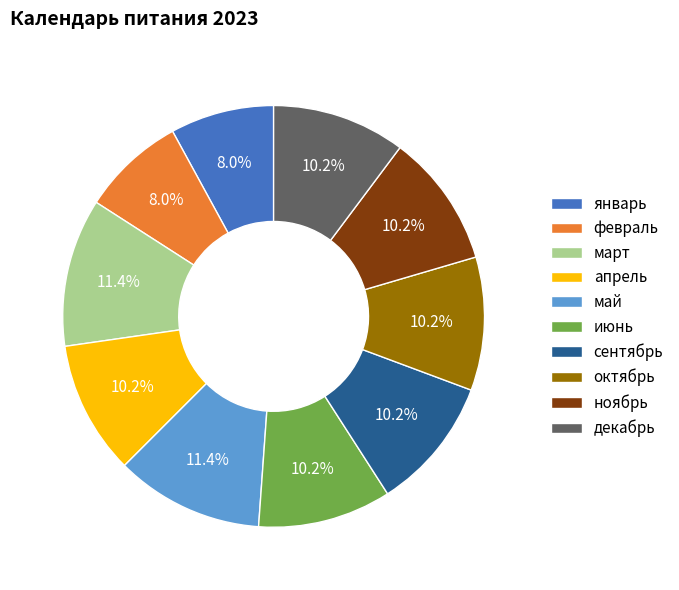

Is there a majority slice in this chart?

No